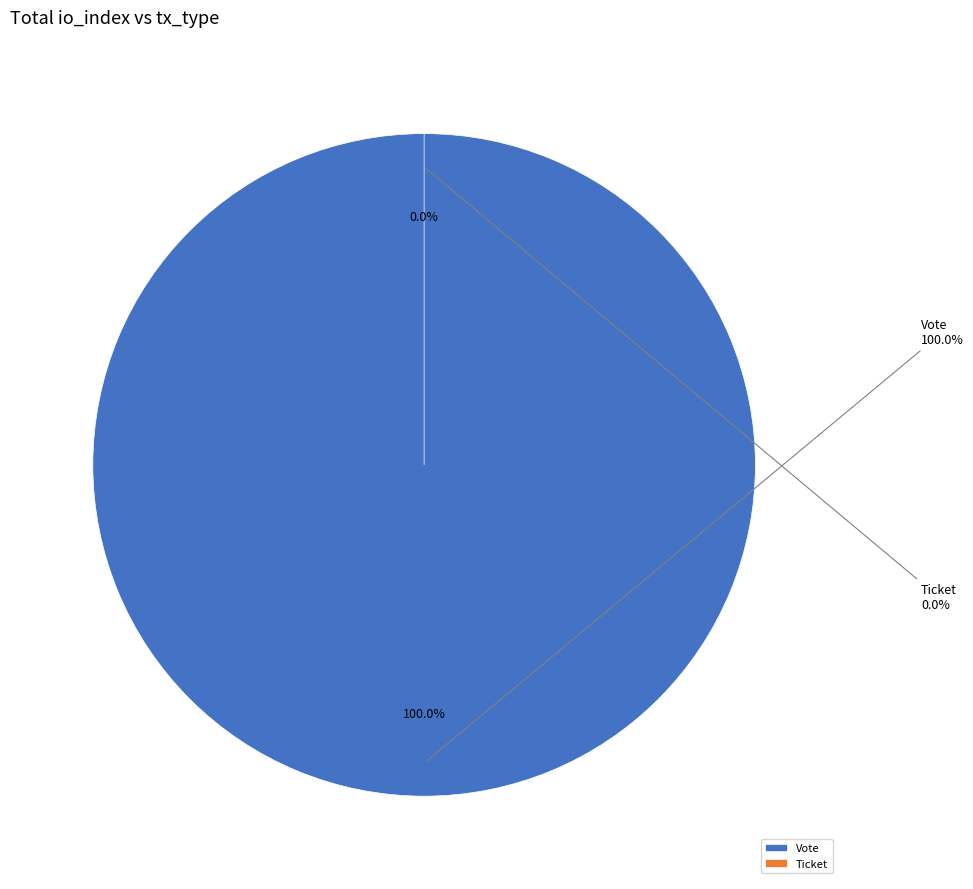

Is there any slice that represents more than half of the pie?

Yes